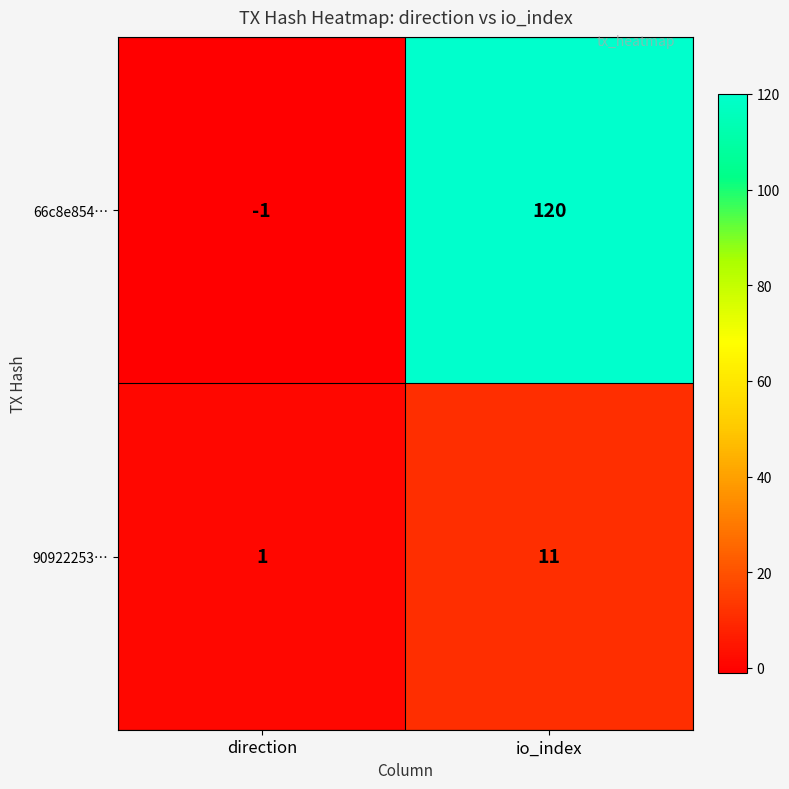

At which label is 90922253… closest to 6?

direction